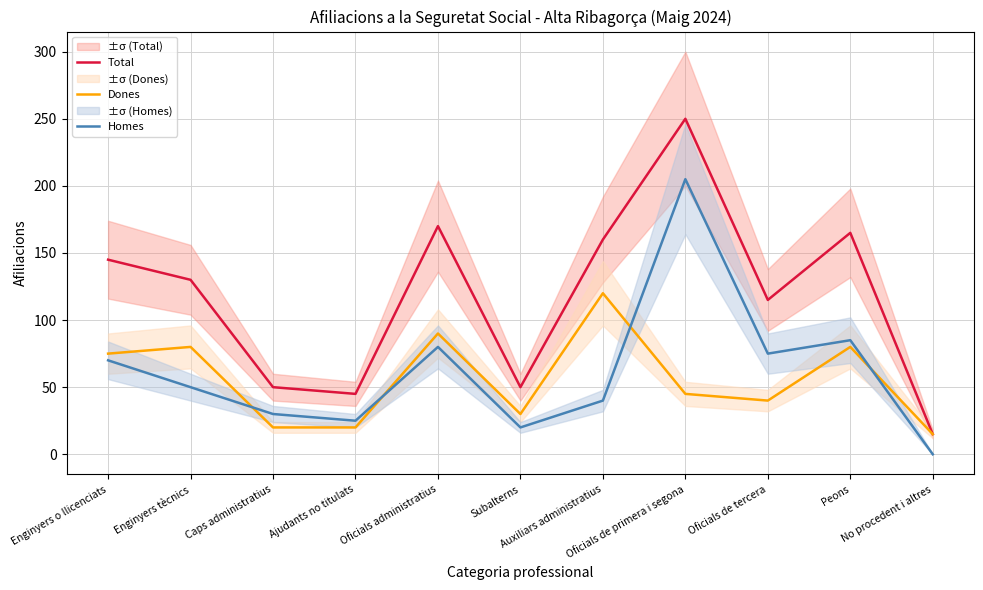

Reading left to right, list all the values displayed in this chart.

Total: 145	130	50	45	170	50	160	250	115	165	15
Dones: 75	80	20	20	90	30	120	45	40	80	15
Homes: 70	50	30	25	80	20	40	205	75	85	0